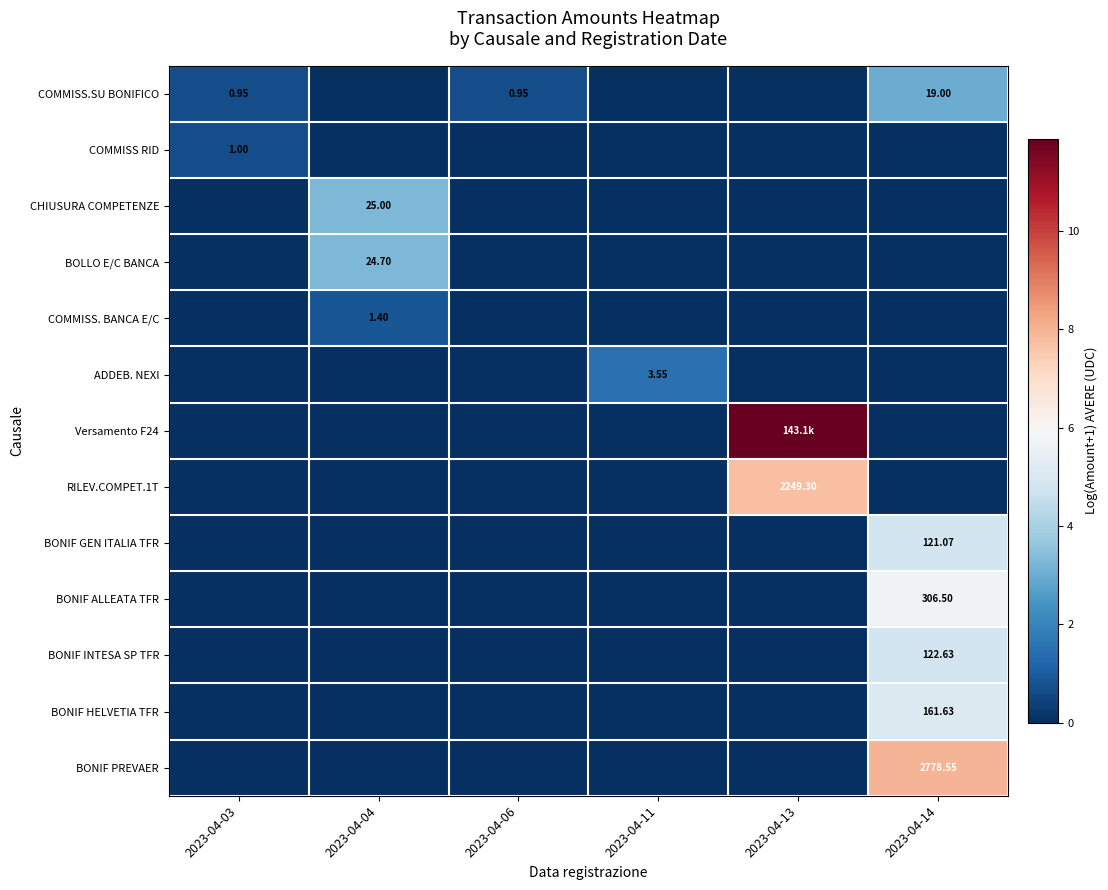

At which label does COMMISS.SU BONIFICO reach its minimum?

2023-04-04